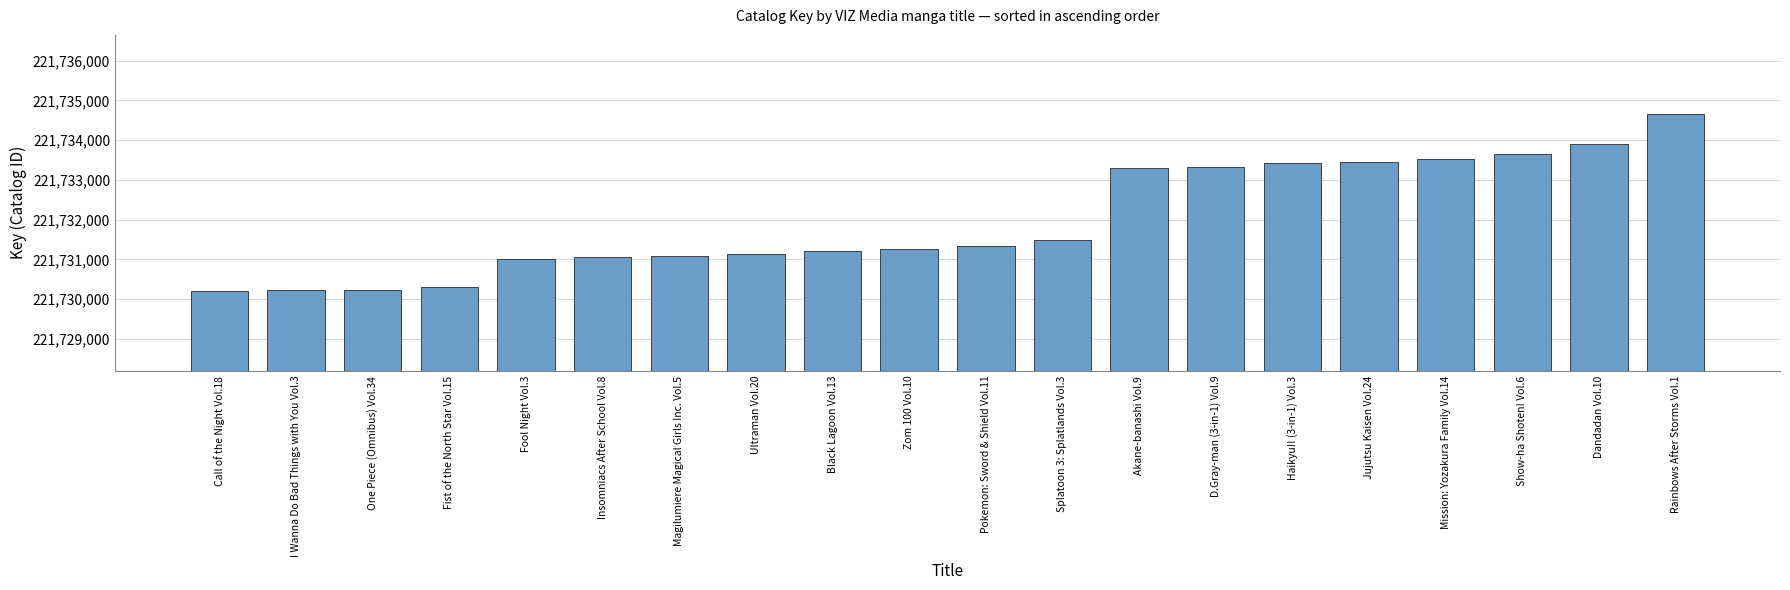

What is the difference between the values at Akane-banashi Vol.9 and Ultraman Vol.20?

2157